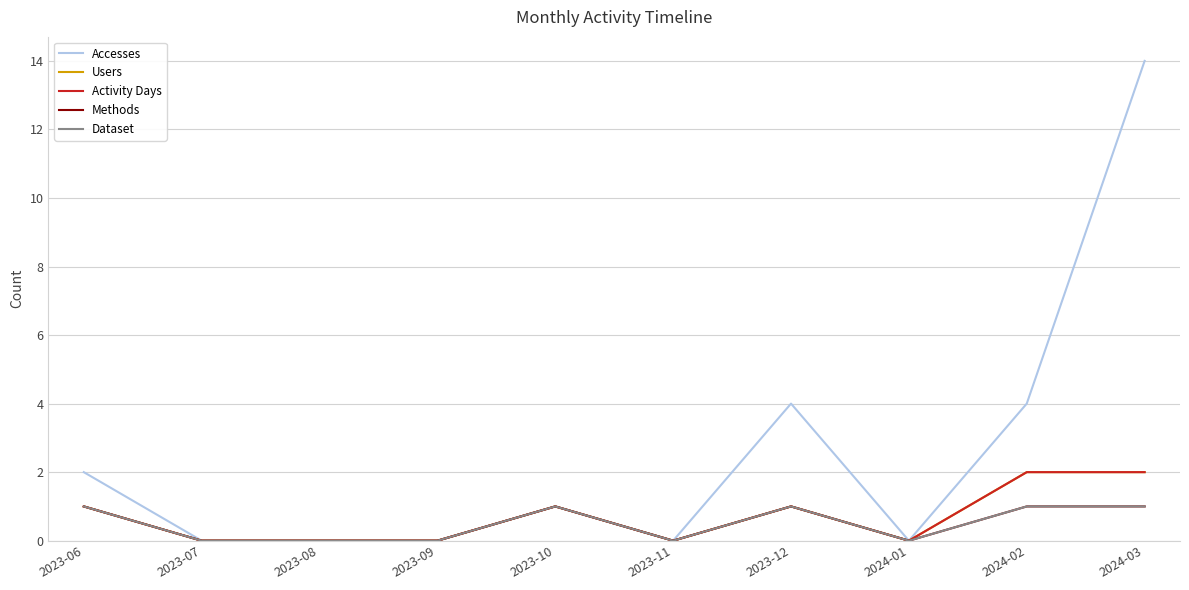

Read the Activity Days value at 2023-06.

1